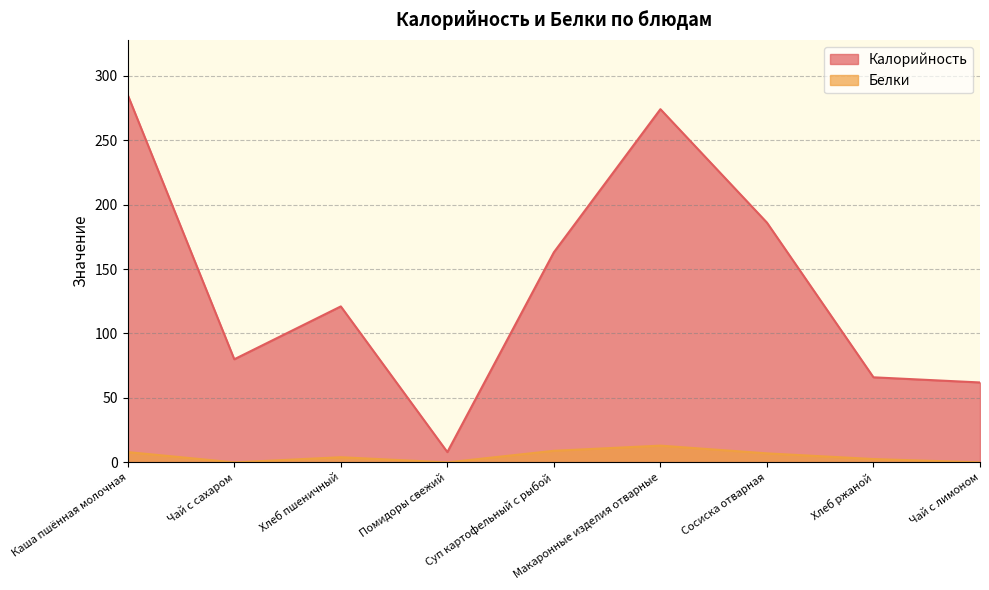

Rank the series at Хлеб ржаной from lowest to highest value.

Белки, Калорийность